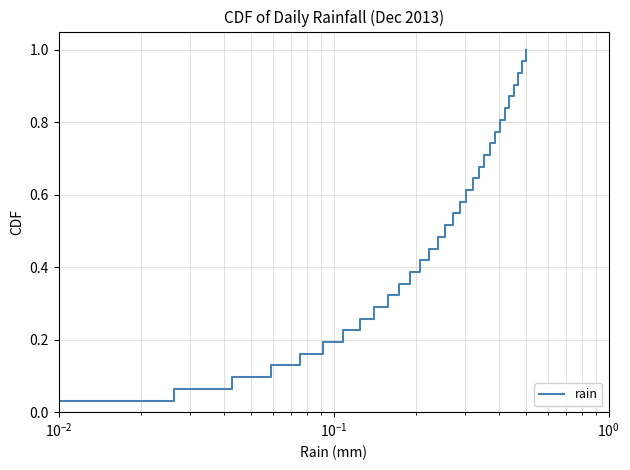

True or false: there are more than 0 points higher than both neighbors.

False